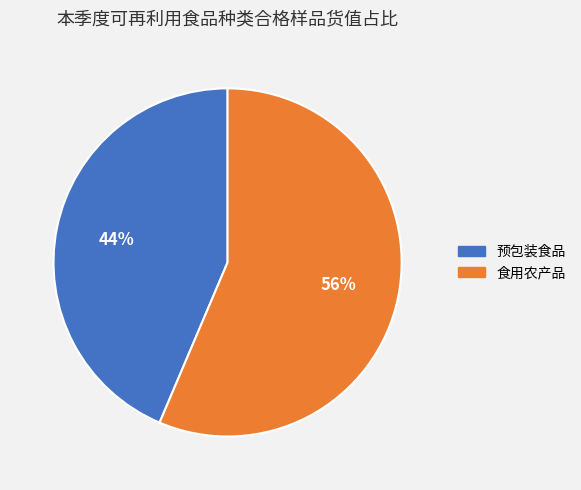

Which has a higher value, 食用农产品 or 预包装食品?

食用农产品